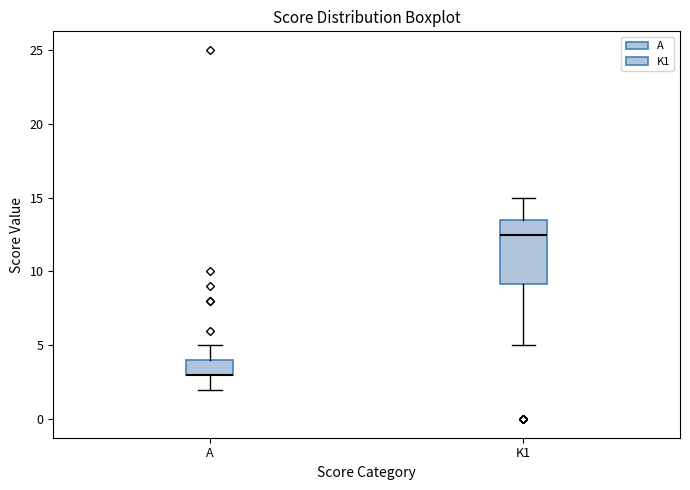

Comparing the boxes themselves (not the whiskers), which one is the tallest?

K1